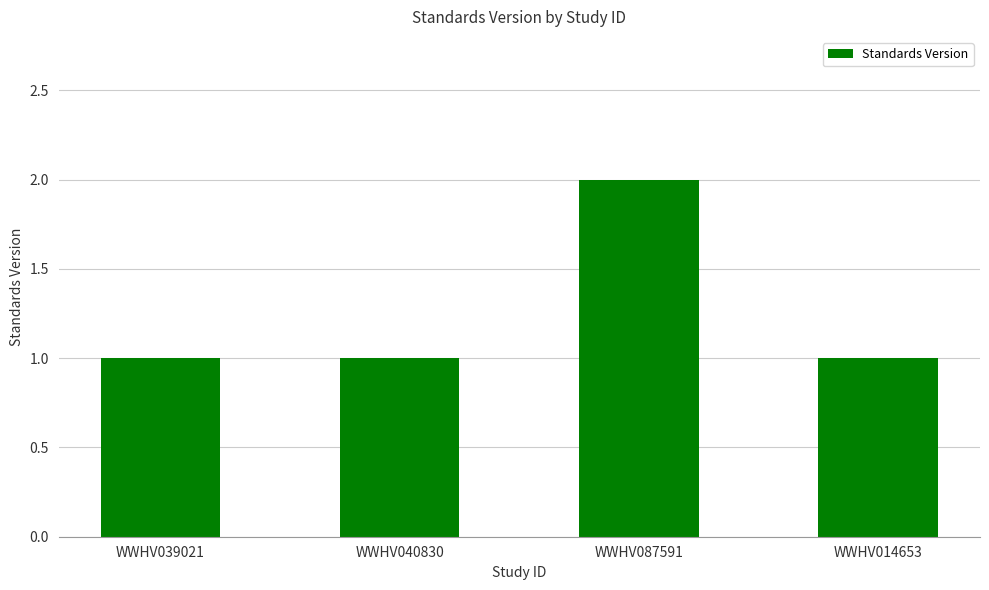

What is the sum of all values?

5